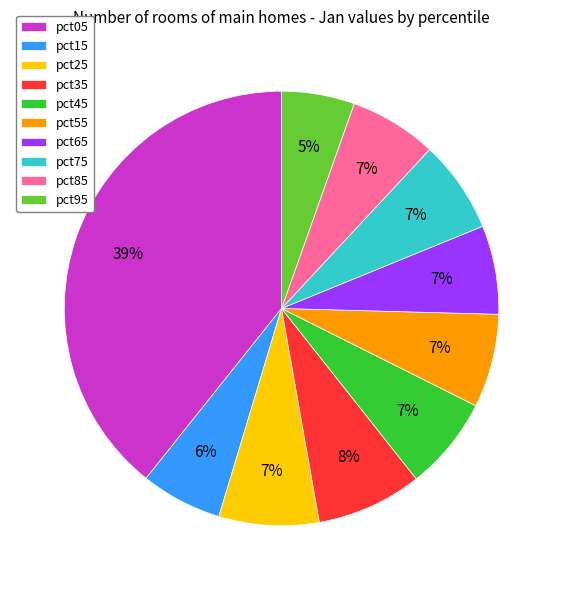

Combined, do pct45 and pct95 account for over 50%?

No